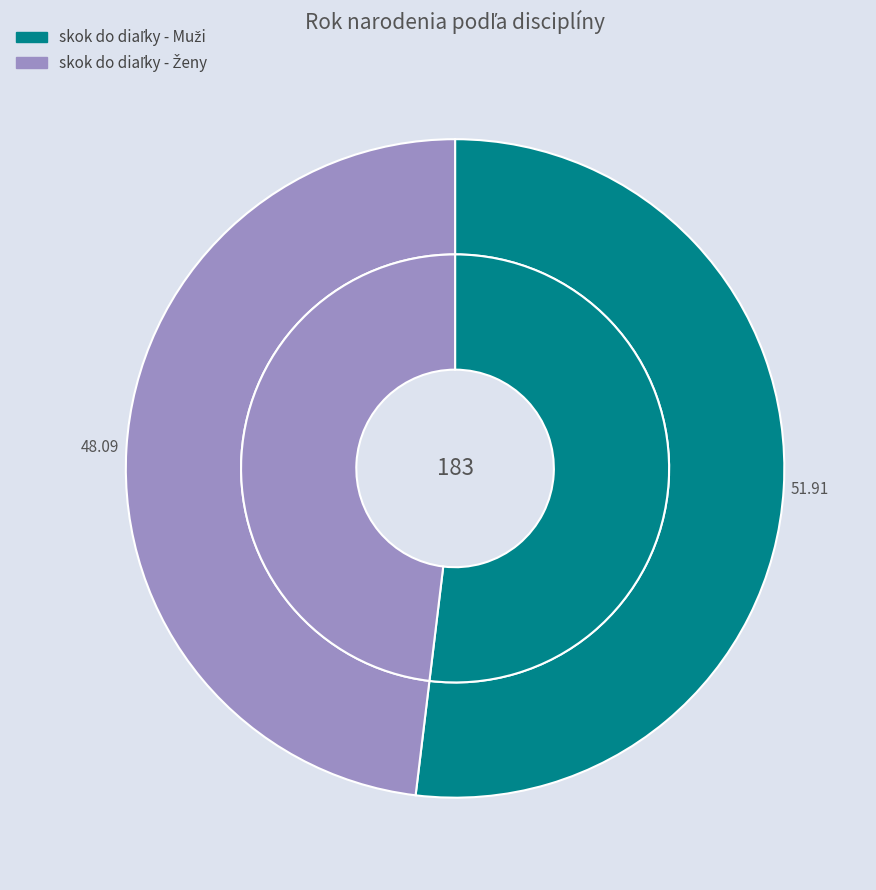

Count the number of slices in the pie.

2